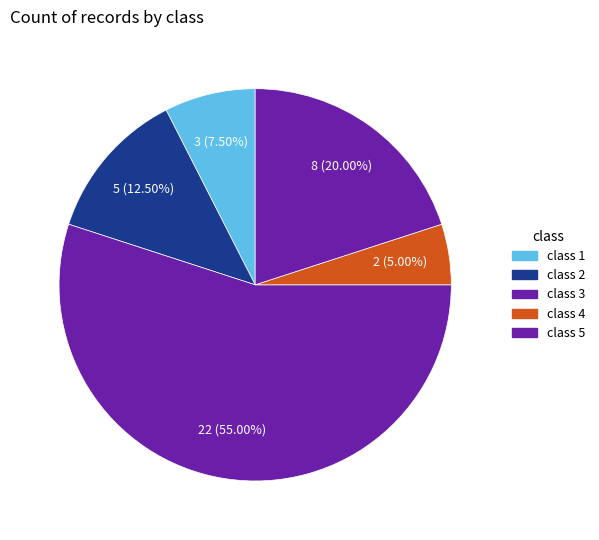

How many slices are in this pie chart?

5